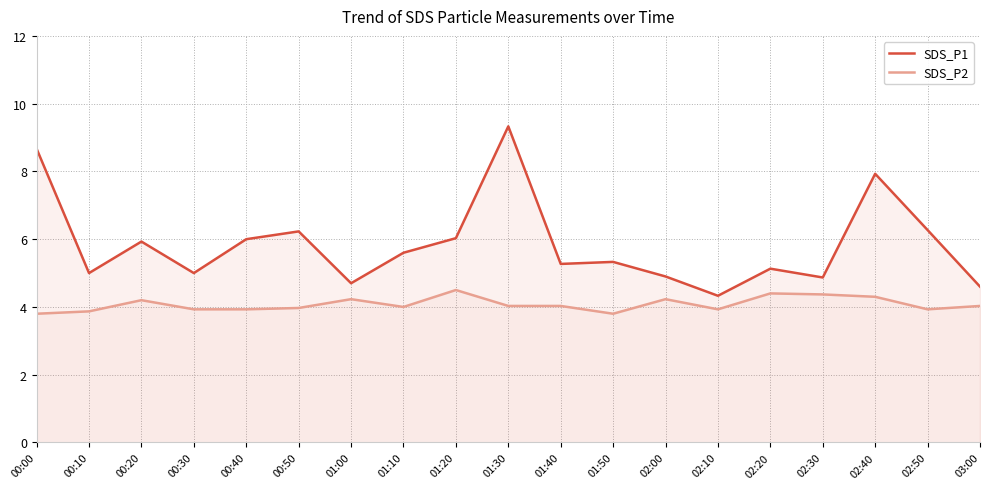

Which label corresponds to the smallest value in the chart?

00:00